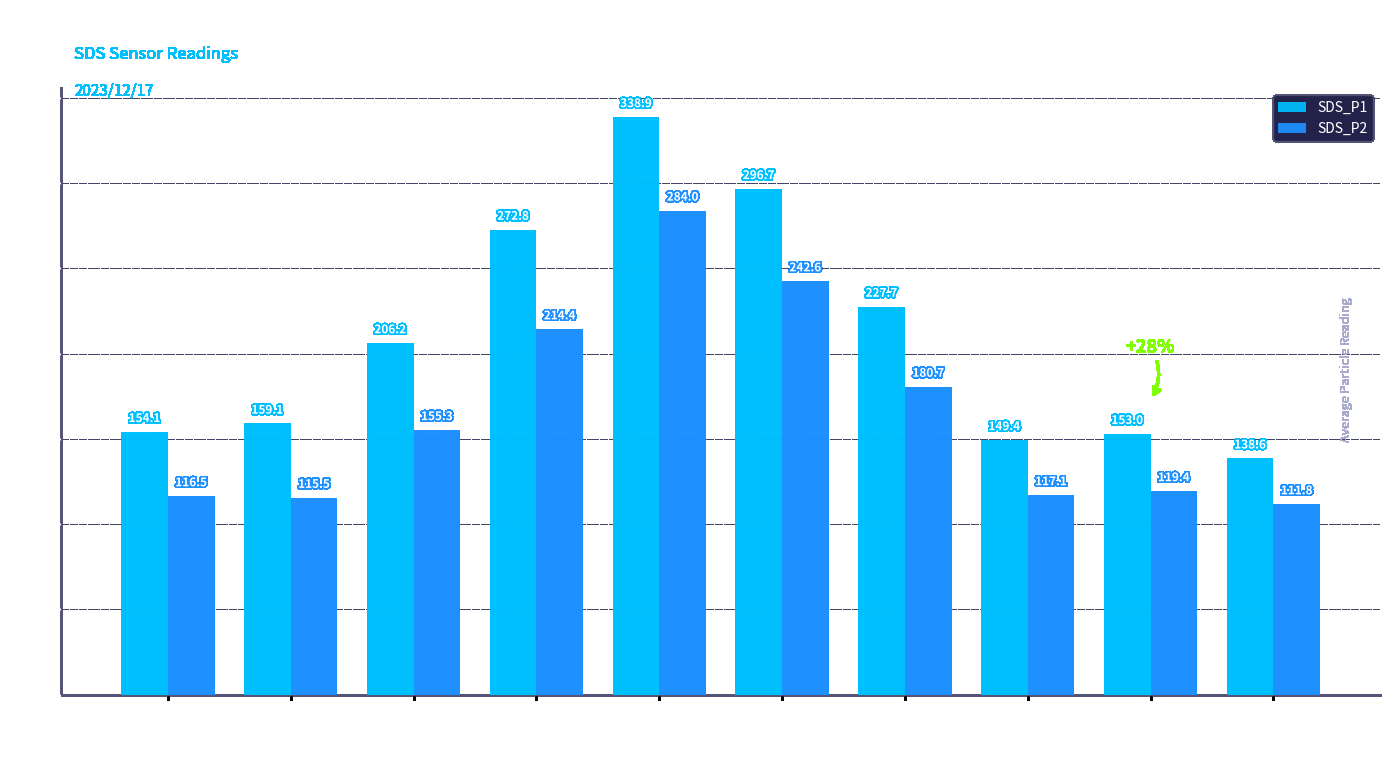

True or false: SDS_P1 has a value of 142.0 at 00:07.

False